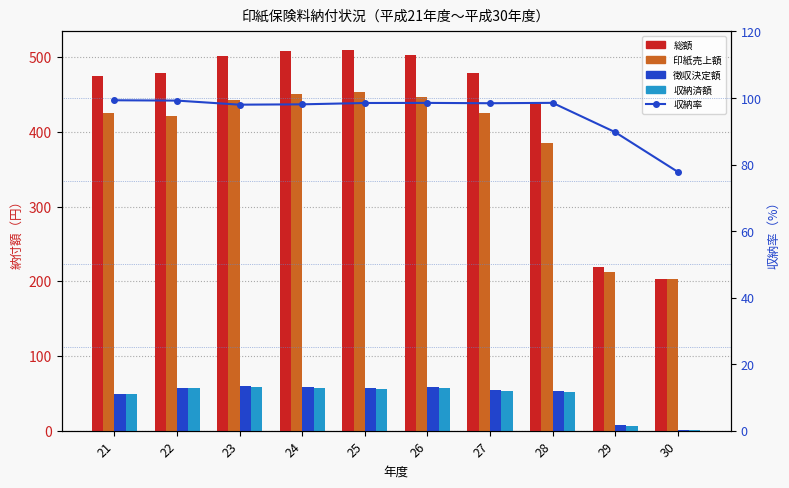

Reading right to left, what are all the values shown in this chart?

総額: 203.7	219.5	437.4	479.1	503.5	509.2	508.3	501.9	478.7	474.4
印紙売上額: 202.8	212.8	385.1	425.8	446.2	453.0	451.1	442.8	422.0	425.8
徴収決定額: 1.2	7.5	53.1	54.1	58.1	57.1	58.3	60.3	57.1	48.9
収納済額: 0.9	6.7	52.3	53.3	57.3	56.2	57.2	59.1	56.7	48.6
収納率: 77.8	89.7	98.5	98.4	98.5	98.5	98.1	98.0	99.2	99.3